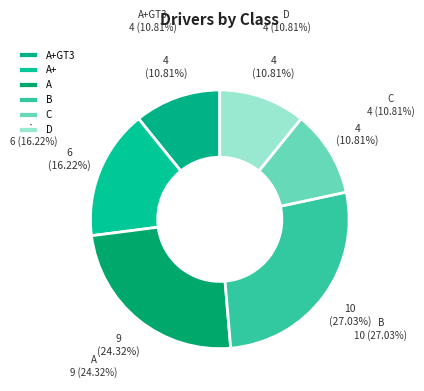

Which slice is the smallest?

D